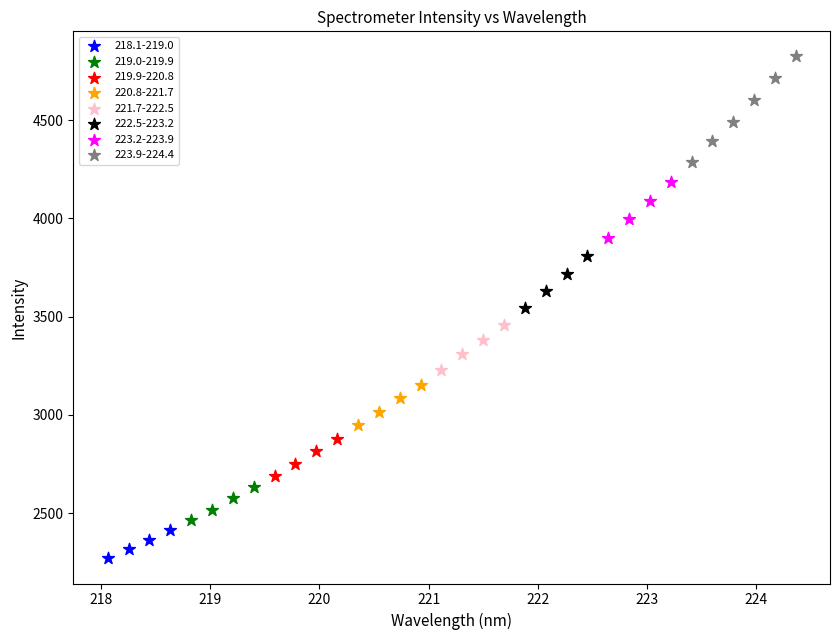

Which series contains the lowest Y value?

218.1-219.0